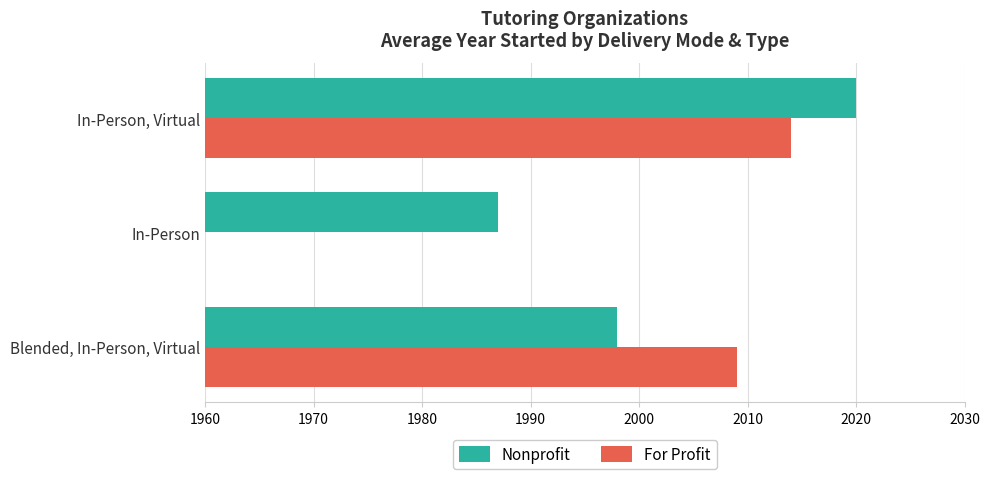

Count the Nonprofit values in the range 1987 to 2020.

3